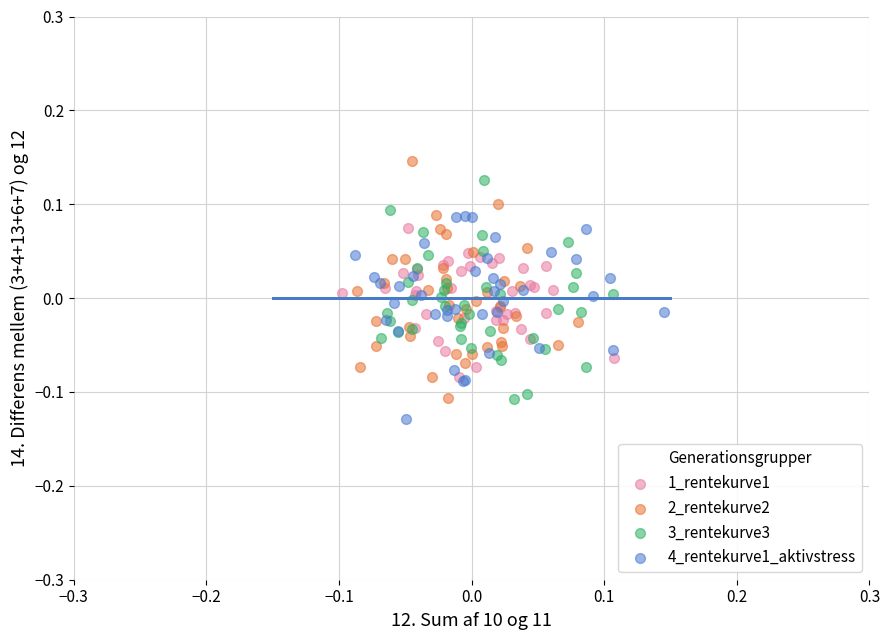

Which series reaches the maximum Y coordinate?

2_rentekurve2